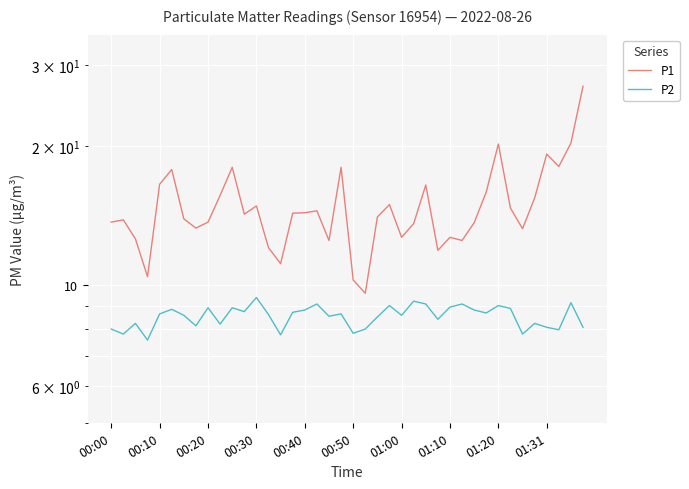

What are all the series names shown in the legend?

P1, P2